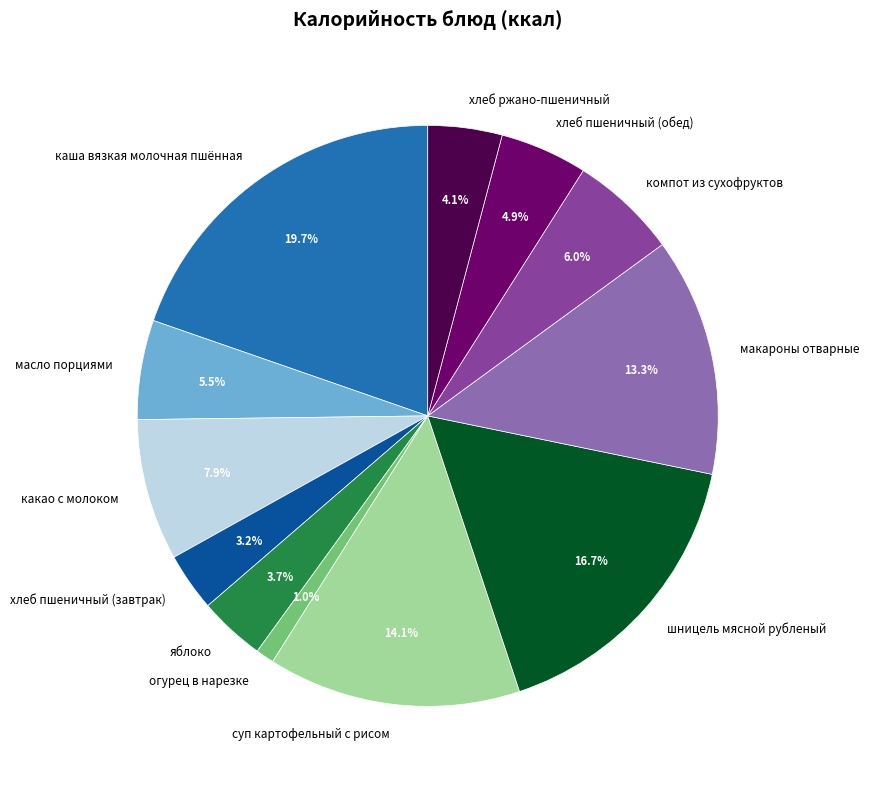

Is there a majority slice in this chart?

No